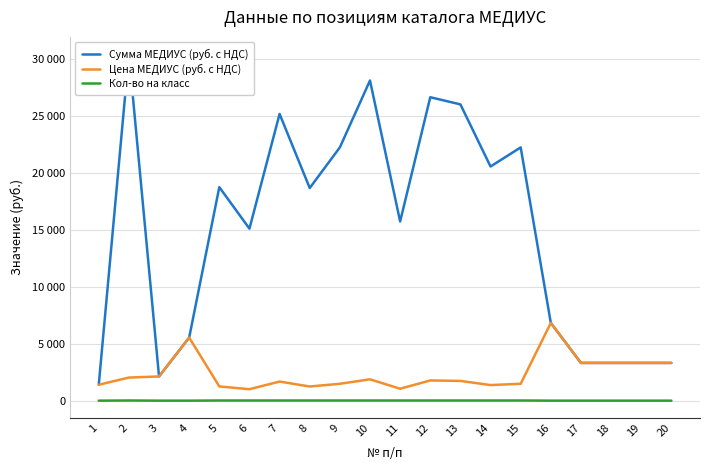

True or false: Сумма МЕДИУС (руб. с НДС) and Кол-во на класс intersect in this chart.

False